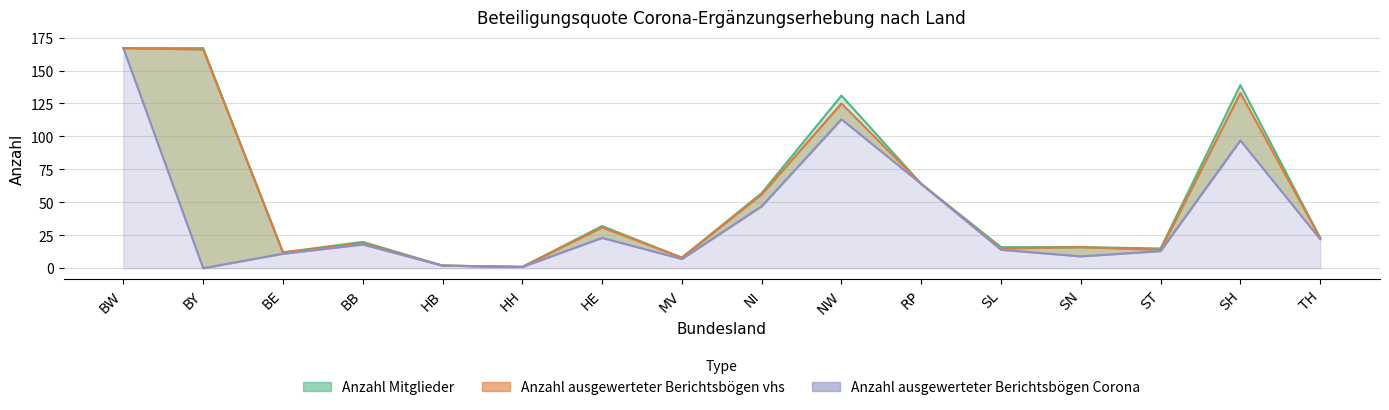

True or false: Anzahl ausgewerteter Berichtsbögen Corona has more than 2 points higher than both neighbors.

True